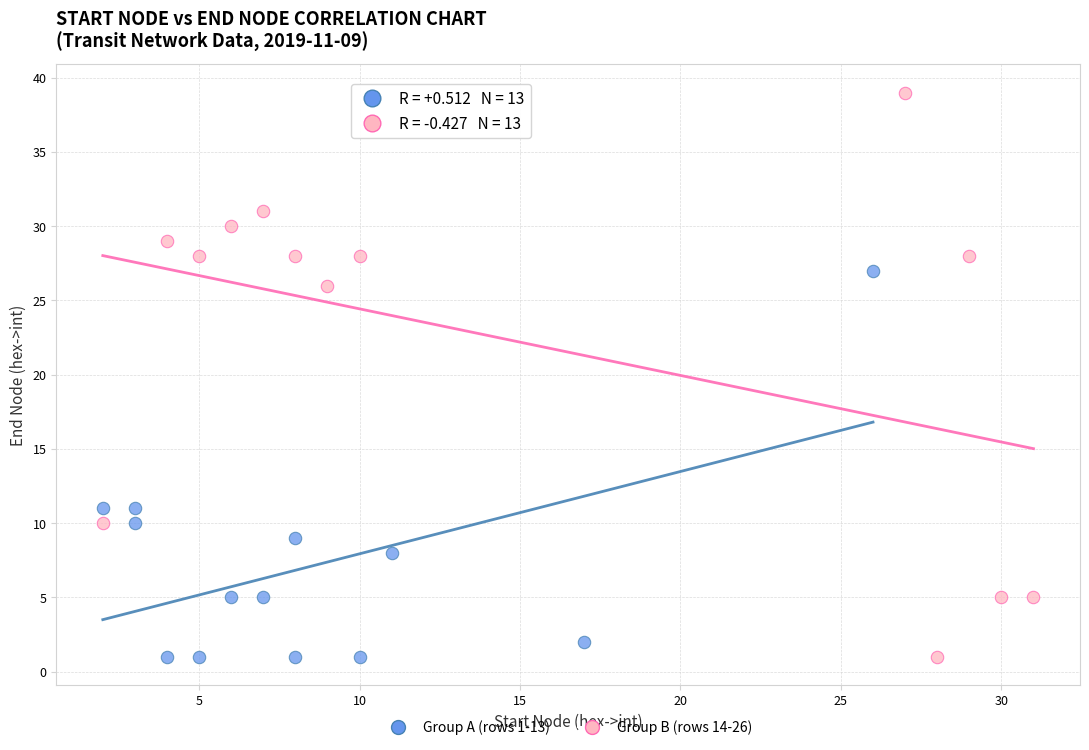

Which series contains the highest Y value?

Group B (rows 14-26)